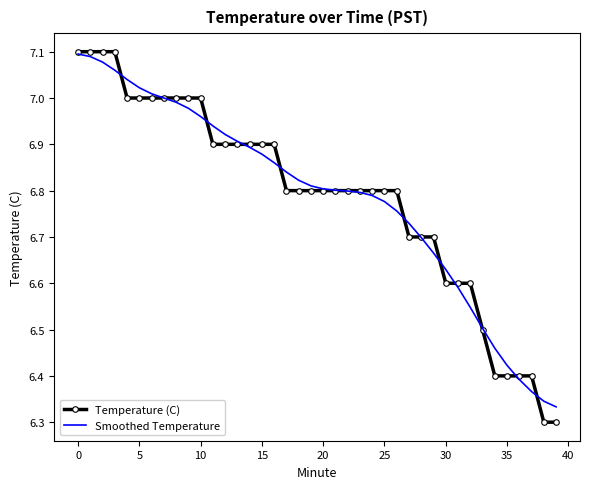

Which series has the largest range (max minus min)?

Temperature (C)